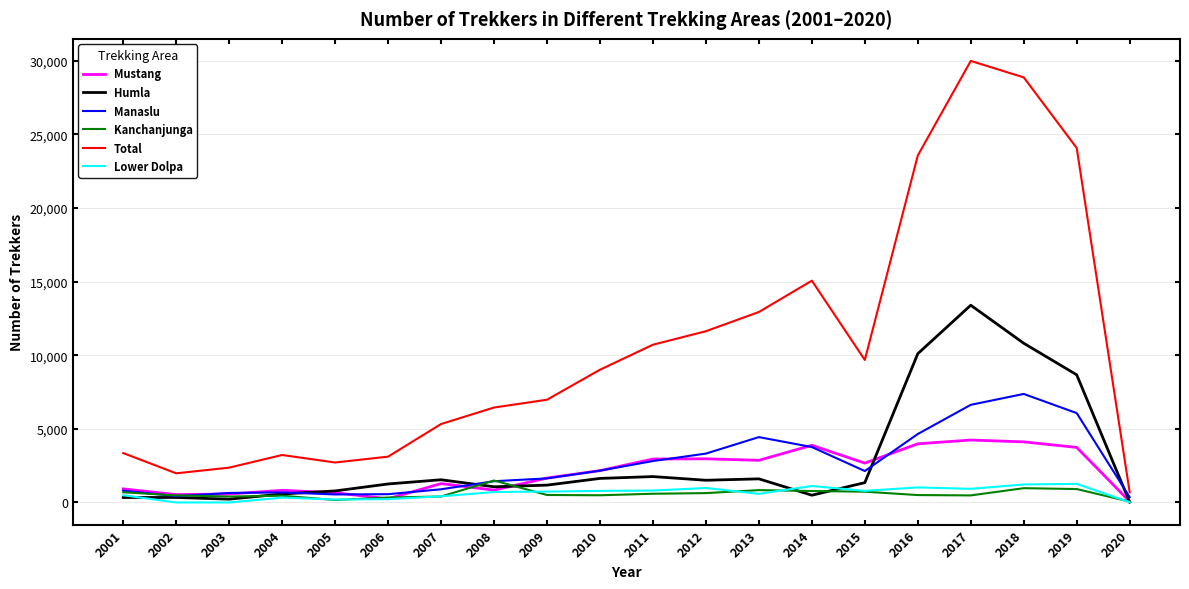

True or false: Total and Manaslu intersect in this chart.

False